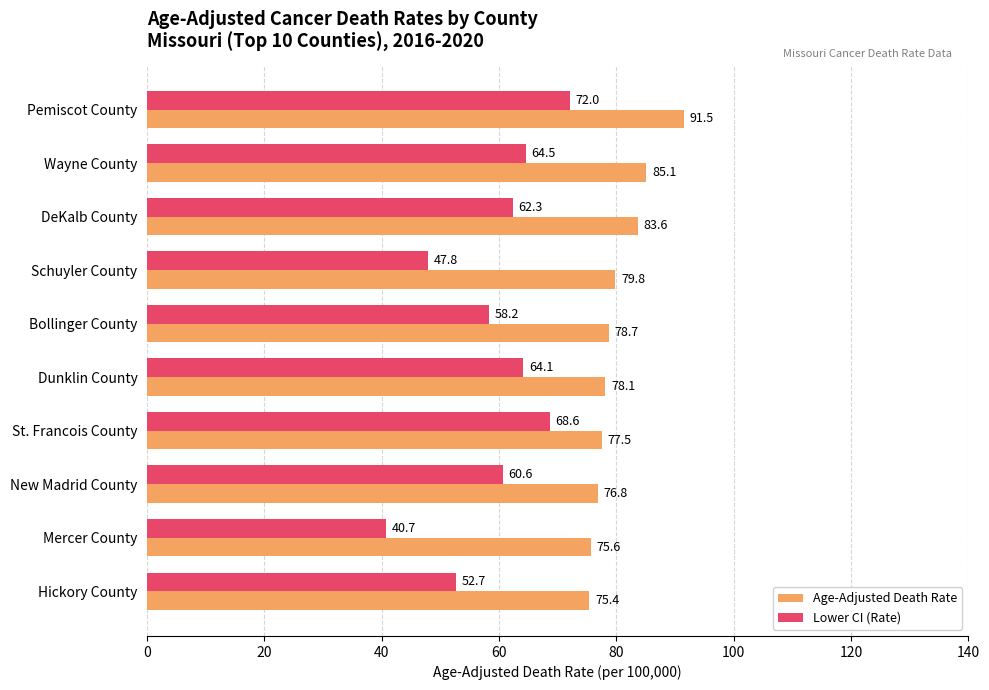

List the labels in order of Age-Adjusted Death Rate value, smallest first.

Hickory County, Mercer County, New Madrid County, St. Francois County, Dunklin County, Bollinger County, Schuyler County, DeKalb County, Wayne County, Pemiscot County